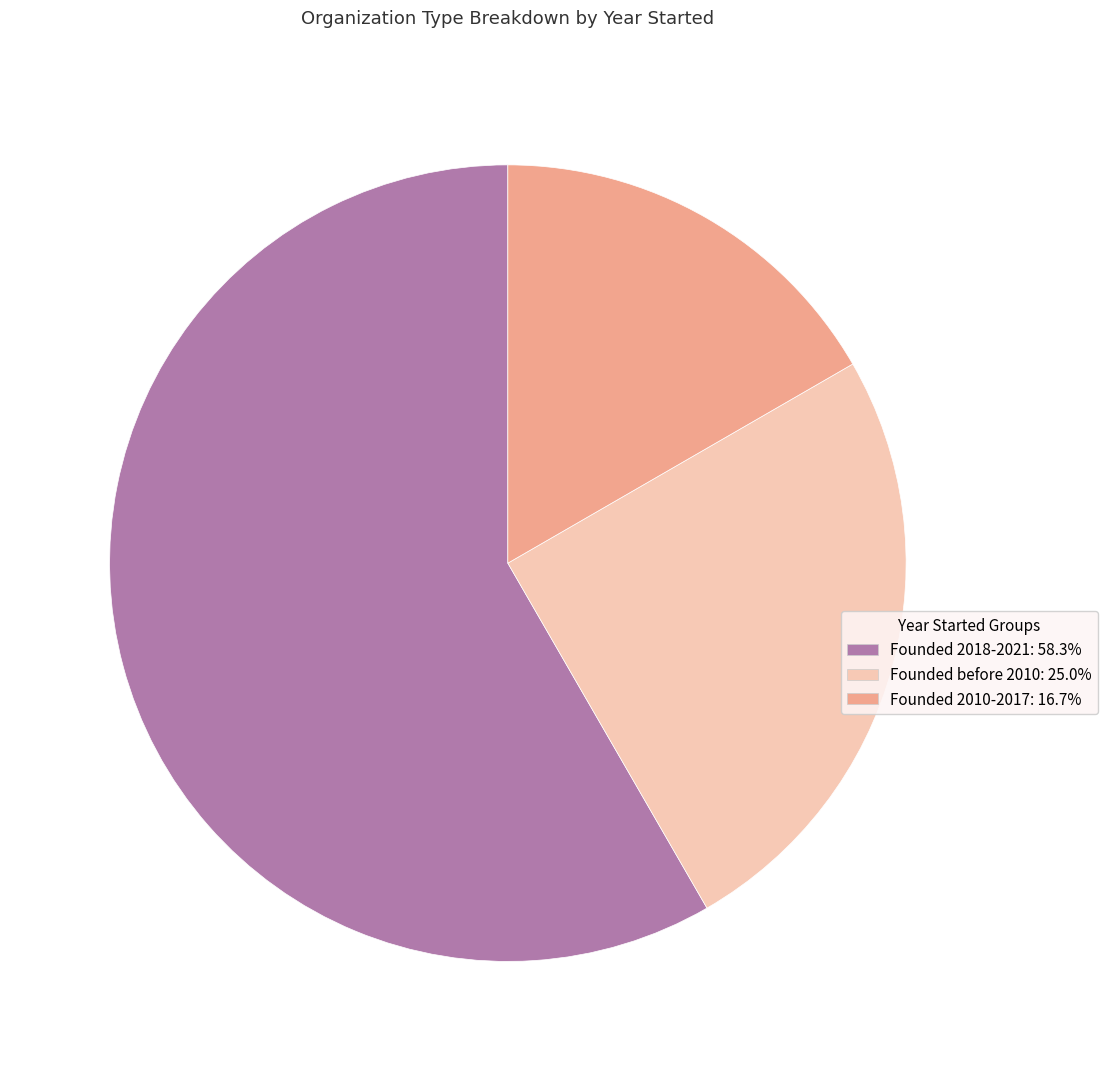

Is there any slice that represents more than half of the pie?

Yes